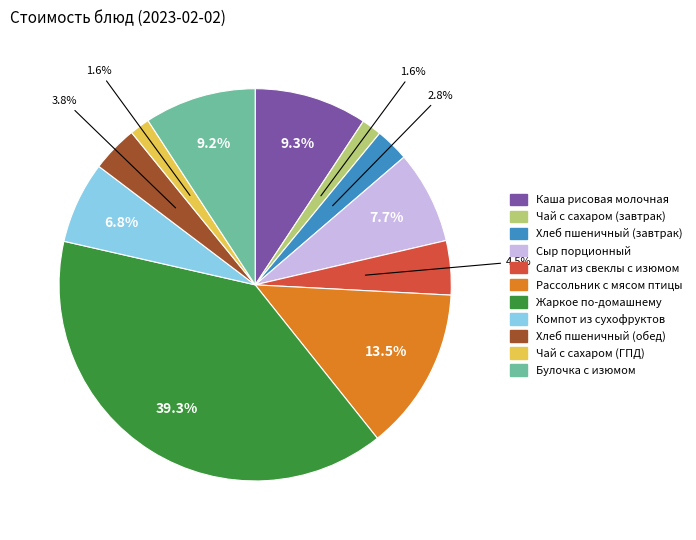

What percentage is NOT represented by Хлеб пшеничный (завтрак)?

97.2%